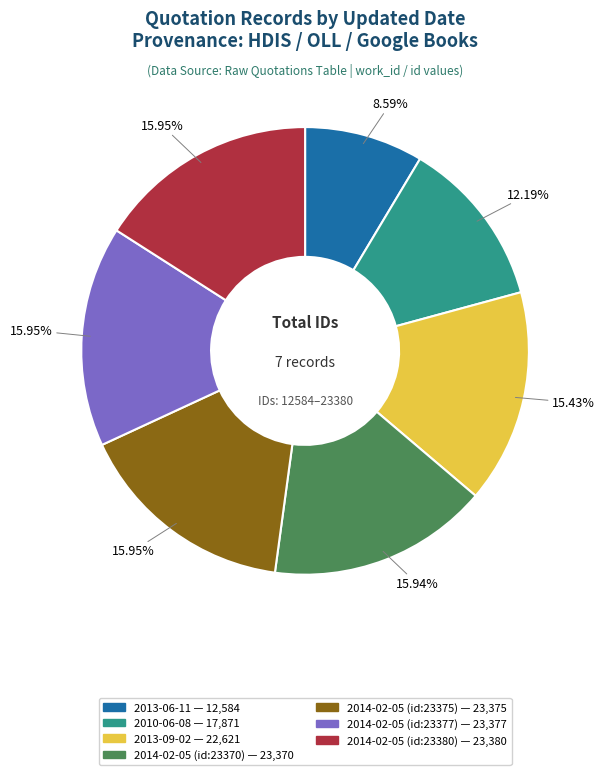

To the nearest percent, what is the difference between the largest and smallest slice percentages?

7%